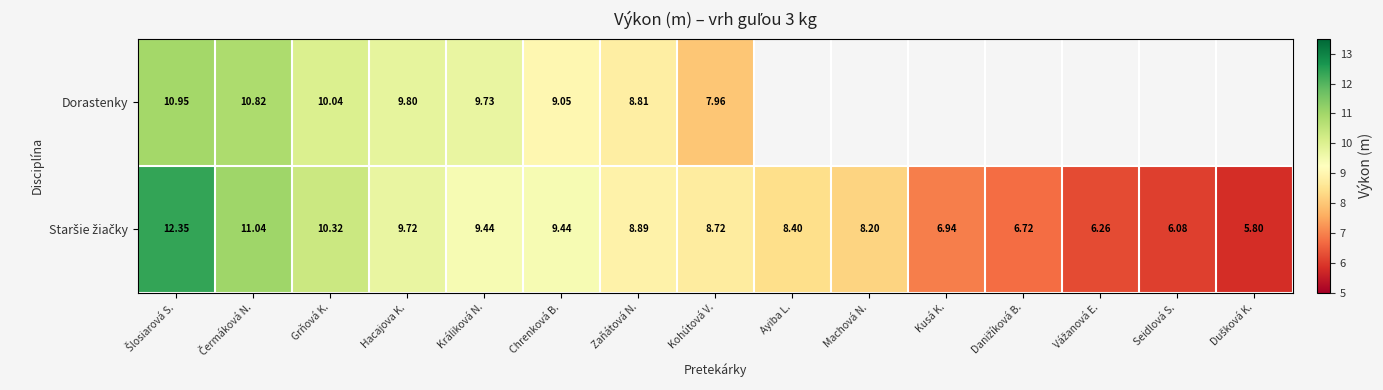

What is the average value of the Staršie žiačky series?

8.6